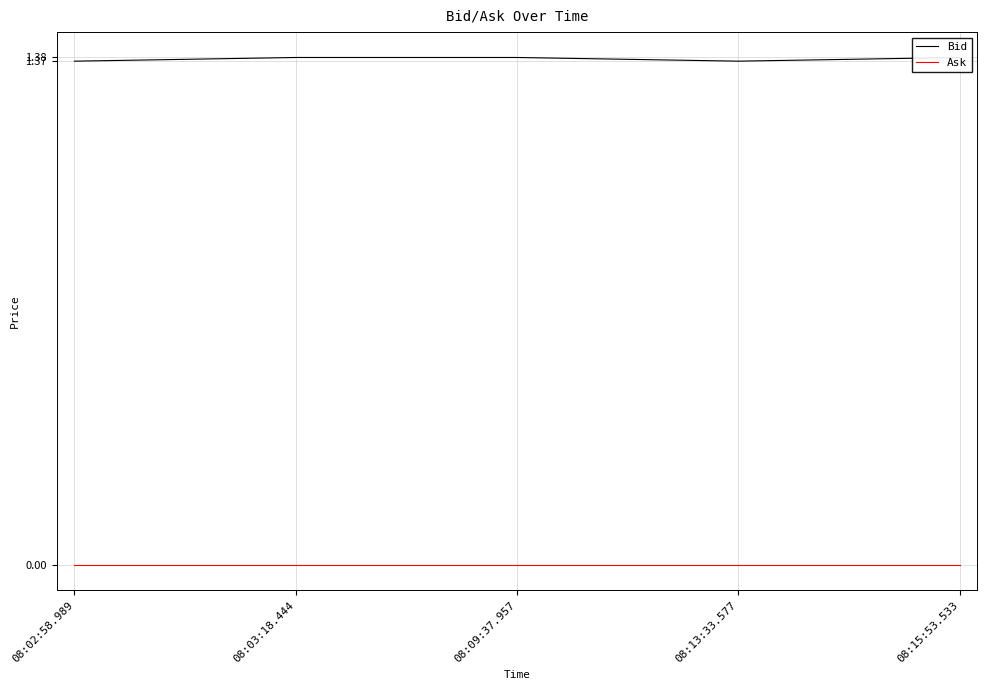

Is it true that Bid equals 1.4 at 08:13:33.577?

True